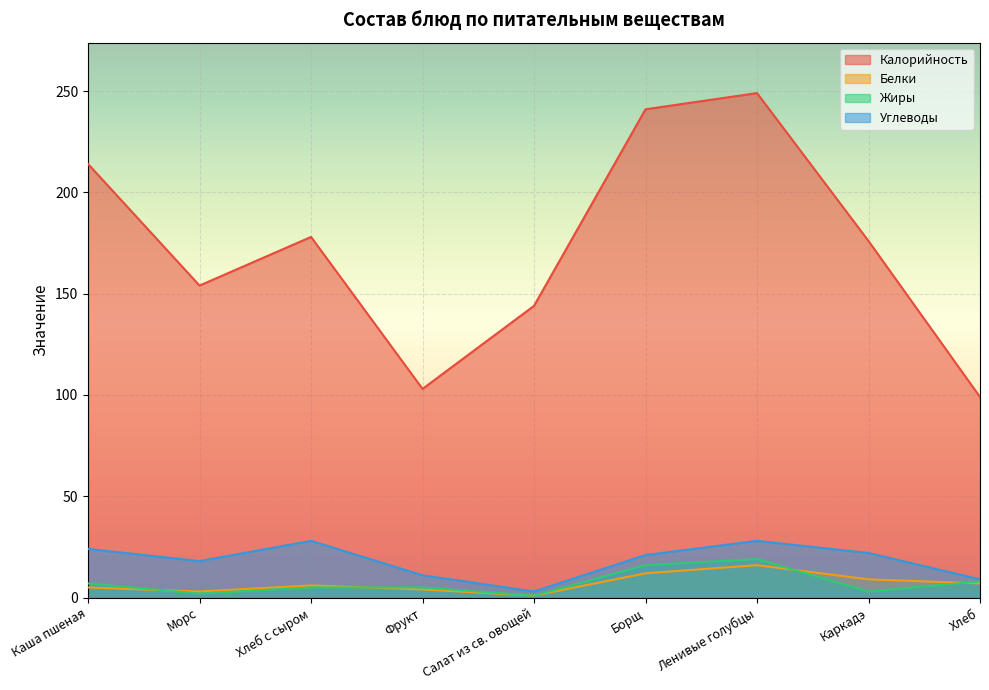

At which category does the chart reach its minimum across all series?

Салат из св. овощей